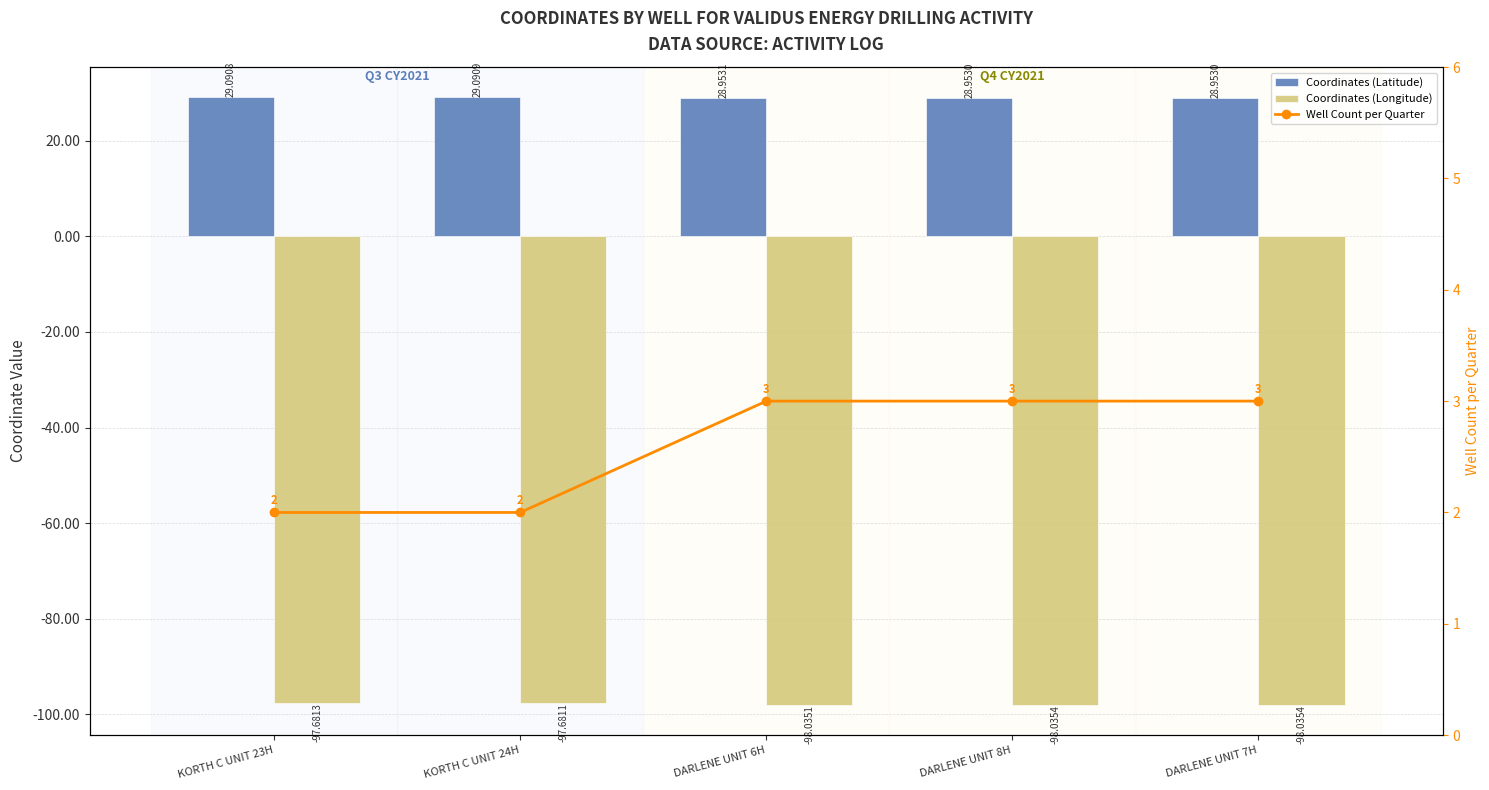

What are all the series names shown in the legend?

Coordinates (Latitude), Coordinates (Longitude), Well Count per Quarter